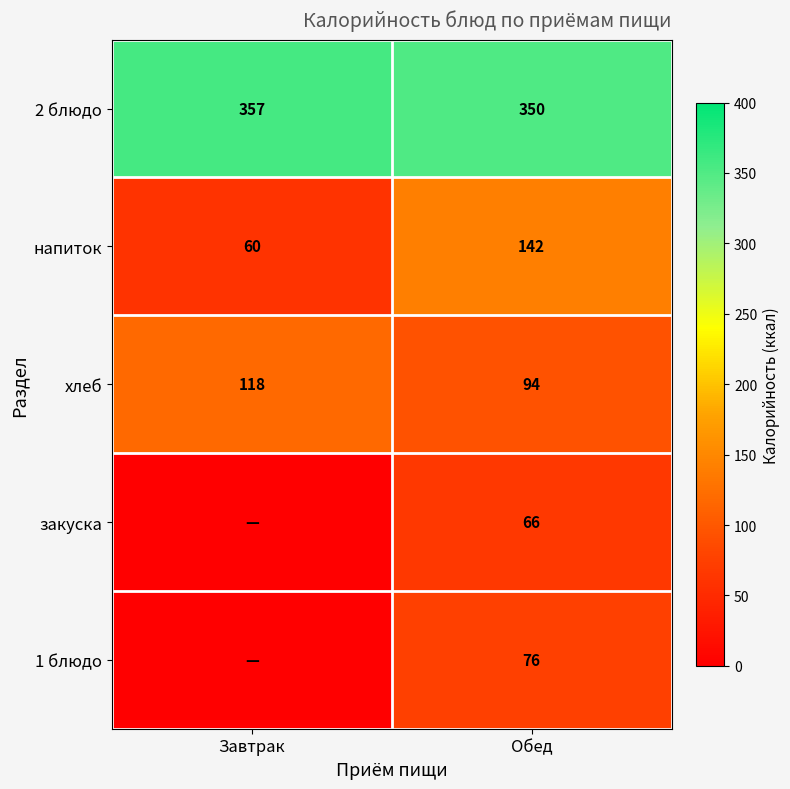

Which has a higher value, Обед or Завтрак?

Завтрак